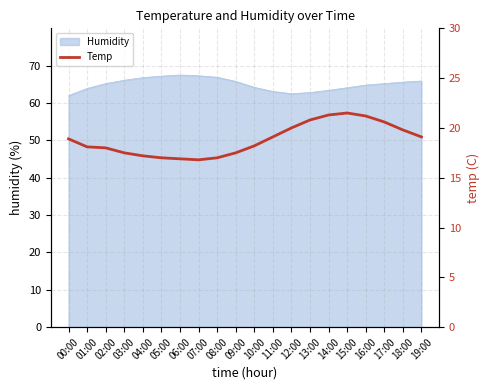

At which category does the chart reach its peak across all series?

15:00